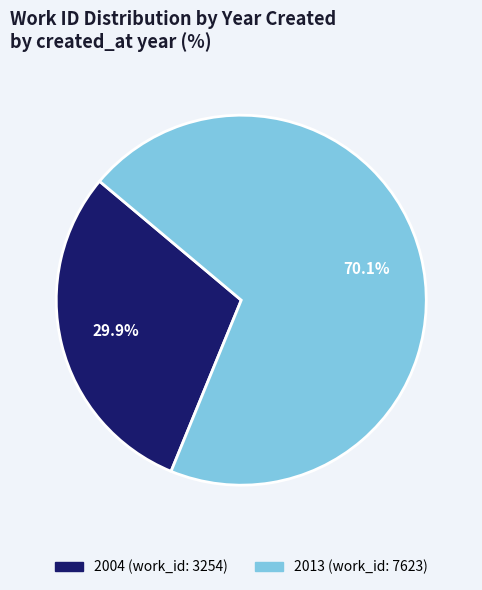

Is it true that 2004 is 40% of the pie?

False